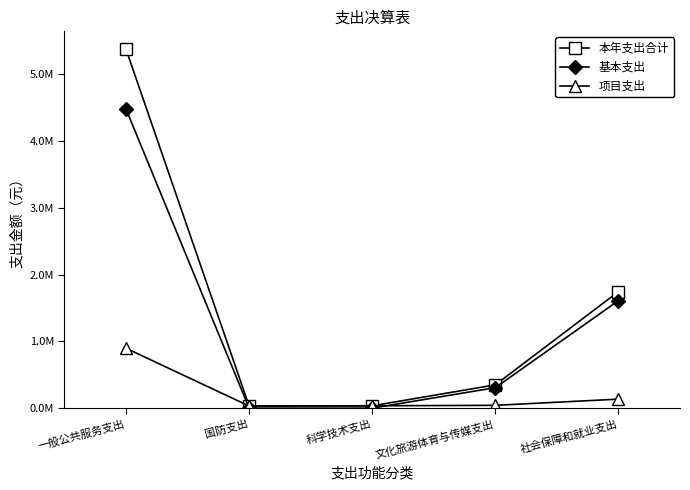

Is this an area chart (filled region under the line)?

No